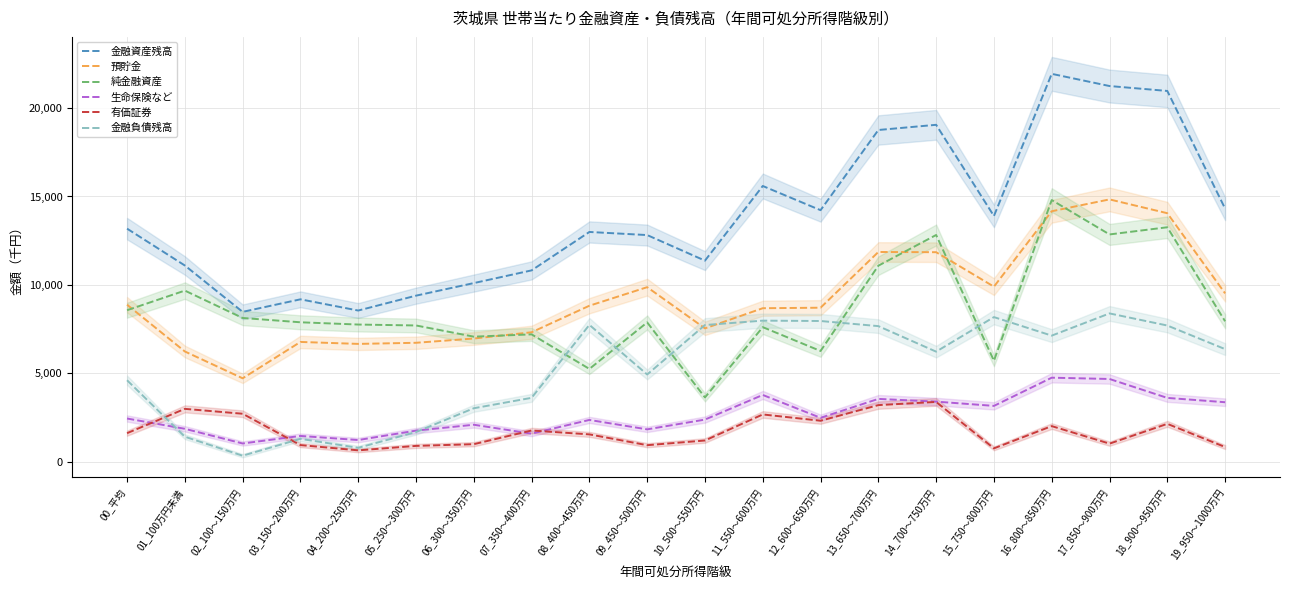

At 19_950～1000万円, list the series in order from largest to smallest.

金融資産残高, 預貯金, 純金融資産, 金融負債残高, 生命保険など, 有価証券